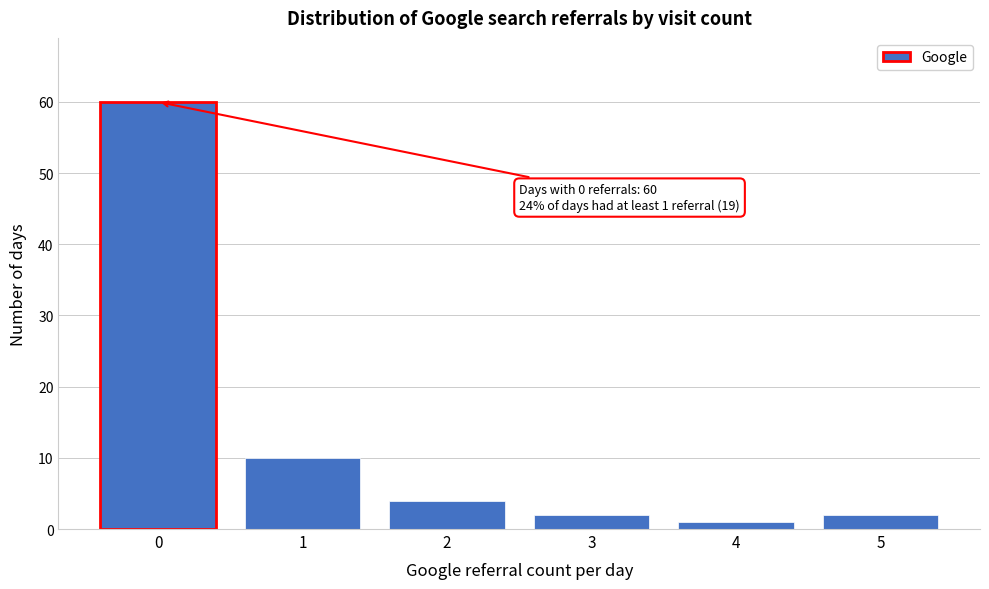

Reading left to right, transcribe all the data shown in this chart.

0=60	1=10	2=4	3=2	4=1	5=2